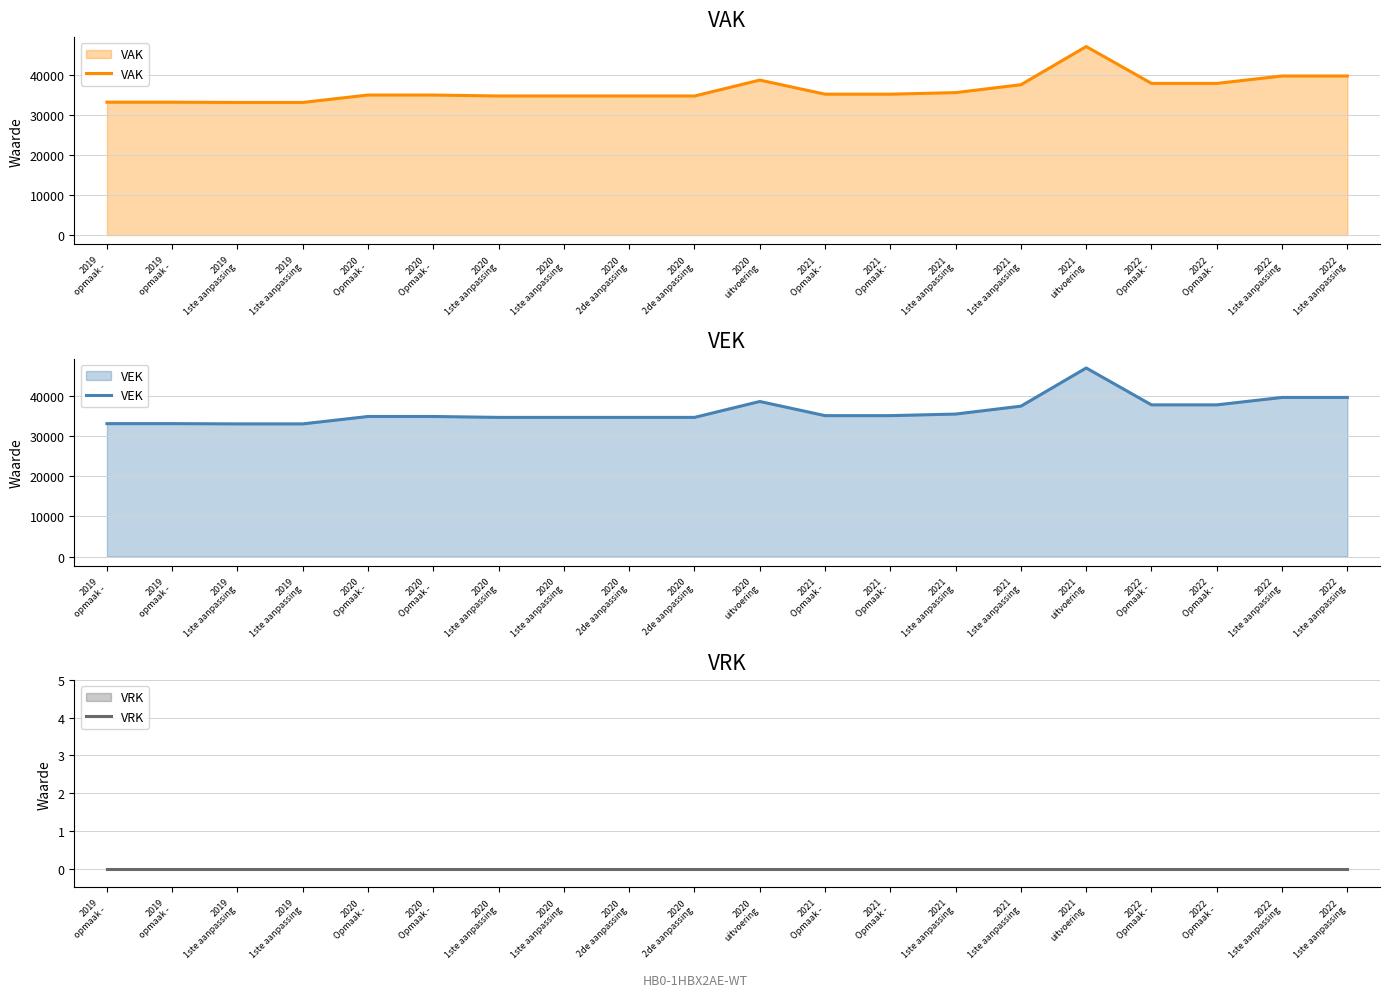

Reading left to right, list all the values displayed in this chart.

VAK: 2019
opmaak -=33123	2019
opmaak -=33123	2019
1ste aanpassing=33058	2019
1ste aanpassing=33058	2020
Opmaak -=34905	2020
Opmaak -=34905	2020
1ste aanpassing=34664	2020
1ste aanpassing=34664	2020
2de aanpassing=34664	2020
2de aanpassing=34664	2020
uitvoering=38630	2021
Opmaak -=35115	2021
Opmaak -=35115	2021
1ste aanpassing=35508	2021
1ste aanpassing=37475	2021
uitvoering=46992	2022
Opmaak -=37800	2022
Opmaak -=37800	2022
1ste aanpassing=39651	2022
1ste aanpassing=39651
VEK: 2019
opmaak -=33123	2019
opmaak -=33123	2019
1ste aanpassing=33058	2019
1ste aanpassing=33058	2020
Opmaak -=34905	2020
Opmaak -=34905	2020
1ste aanpassing=34678	2020
1ste aanpassing=34678	2020
2de aanpassing=34678	2020
2de aanpassing=34678	2020
uitvoering=38643	2021
Opmaak -=35115	2021
Opmaak -=35115	2021
1ste aanpassing=35508	2021
1ste aanpassing=37475	2021
uitvoering=46992	2022
Opmaak -=37800	2022
Opmaak -=37800	2022
1ste aanpassing=39651	2022
1ste aanpassing=39651
VRK: 2019
opmaak -=0	2019
opmaak -=0	2019
1ste aanpassing=0	2019
1ste aanpassing=0	2020
Opmaak -=0	2020
Opmaak -=0	2020
1ste aanpassing=0	2020
1ste aanpassing=0	2020
2de aanpassing=0	2020
2de aanpassing=0	2020
uitvoering=0	2021
Opmaak -=0	2021
Opmaak -=0	2021
1ste aanpassing=0	2021
1ste aanpassing=0	2021
uitvoering=0	2022
Opmaak -=0	2022
Opmaak -=0	2022
1ste aanpassing=0	2022
1ste aanpassing=0